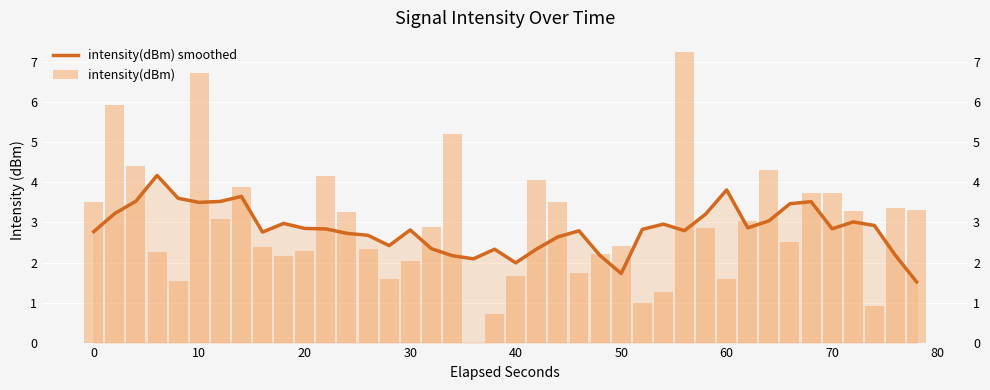

List the series in order of their peak value, highest first.

intensity(dBm), intensity(dBm) smoothed